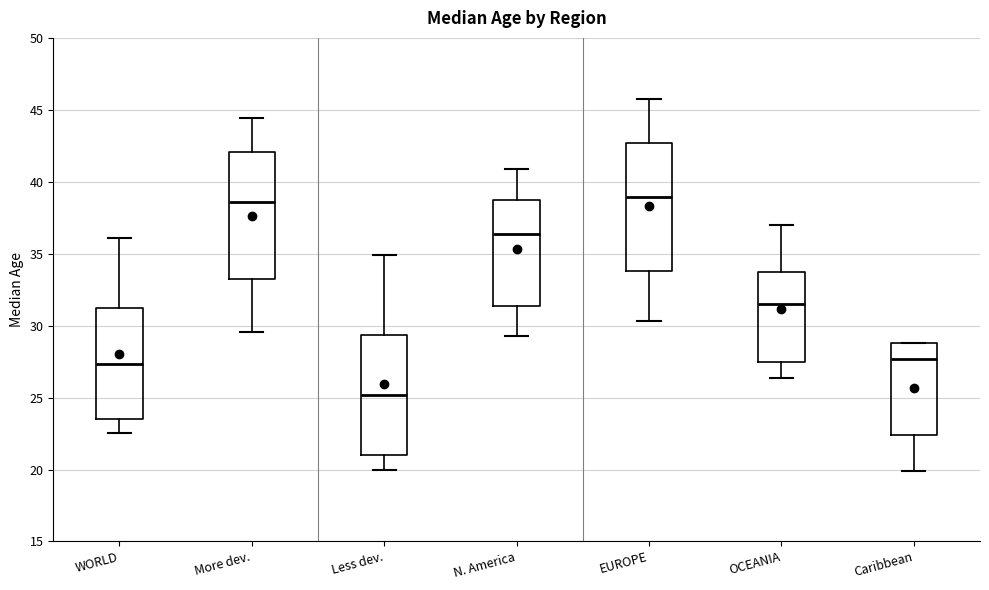

Where is the lower edge of the box for Less dev. on the y-axis? The values are not printed on the chart, so give them approximately, as read against the axis.

21.0